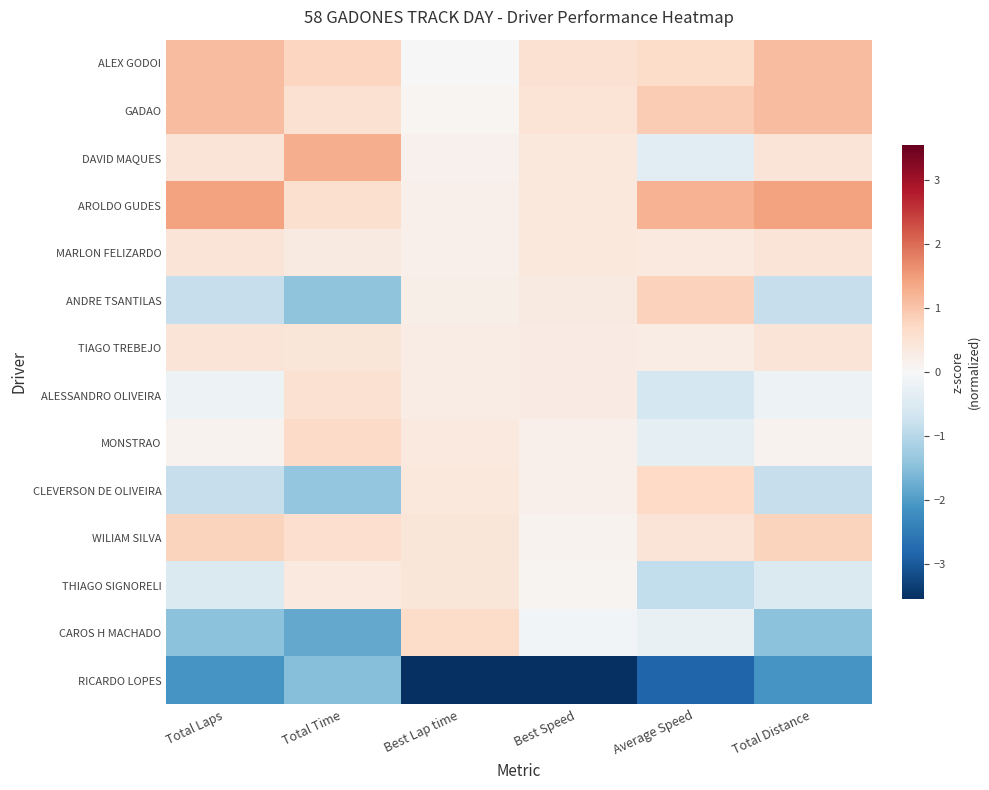

Reading right to left, transcribe all the data shown in this chart.

ALEX GODOI: Total Distance=1.1	Average Speed=0.7	Best Speed=0.5	Best Lap time=0.0	Total Time=0.8	Total Laps=1.1
GADAO: Total Distance=1.1	Average Speed=0.9	Best Speed=0.5	Best Lap time=0.1	Total Time=0.5	Total Laps=1.1
DAVID MAQUES: Total Distance=0.5	Average Speed=-0.4	Best Speed=0.4	Best Lap time=0.2	Total Time=1.3	Total Laps=0.5
AROLDO GUDES: Total Distance=1.4	Average Speed=1.2	Best Speed=0.4	Best Lap time=0.2	Total Time=0.6	Total Laps=1.4
MARLON FELIZARDO: Total Distance=0.5	Average Speed=0.3	Best Speed=0.4	Best Lap time=0.2	Total Time=0.3	Total Laps=0.5
ANDRE TSANTILAS: Total Distance=-0.8	Average Speed=0.8	Best Speed=0.3	Best Lap time=0.2	Total Time=-1.4	Total Laps=-0.8
TIAGO TREBEJO: Total Distance=0.5	Average Speed=0.3	Best Speed=0.3	Best Lap time=0.3	Total Time=0.4	Total Laps=0.5
ALESSANDRO OLIVEIRA: Total Distance=-0.2	Average Speed=-0.6	Best Speed=0.3	Best Lap time=0.3	Total Time=0.6	Total Laps=-0.2
MONSTRAO: Total Distance=0.1	Average Speed=-0.3	Best Speed=0.2	Best Lap time=0.4	Total Time=0.7	Total Laps=0.1
CLEVERSON DE OLIVEIRA: Total Distance=-0.8	Average Speed=0.7	Best Speed=0.2	Best Lap time=0.4	Total Time=-1.4	Total Laps=-0.8
WILIAM SILVA: Total Distance=0.8	Average Speed=0.5	Best Speed=0.1	Best Lap time=0.4	Total Time=0.6	Total Laps=0.8
THIAGO SIGNORELI: Total Distance=-0.5	Average Speed=-0.9	Best Speed=0.1	Best Lap time=0.4	Total Time=0.3	Total Laps=-0.5
CAROS H MACHADO: Total Distance=-1.5	Average Speed=-0.3	Best Speed=-0.1	Best Lap time=0.7	Total Time=-1.8	Total Laps=-1.5
RICARDO LOPES: Total Distance=-2.1	Average Speed=-2.9	Best Speed=-3.6	Best Lap time=-3.6	Total Time=-1.5	Total Laps=-2.1